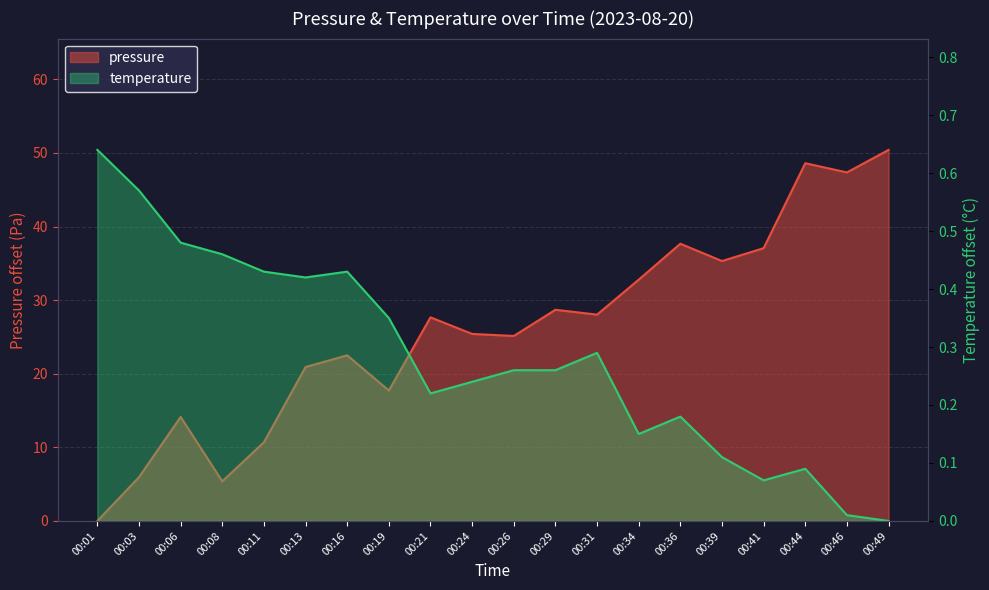

What is the greatest value displayed?

50.4